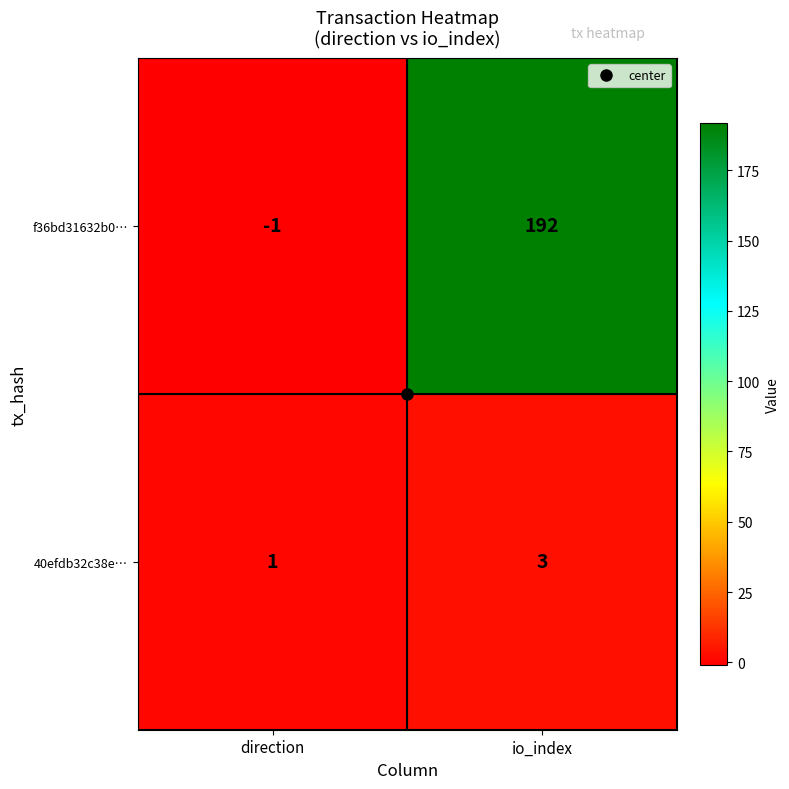

Which series has the largest total across all categories?

f36bd31632b0…